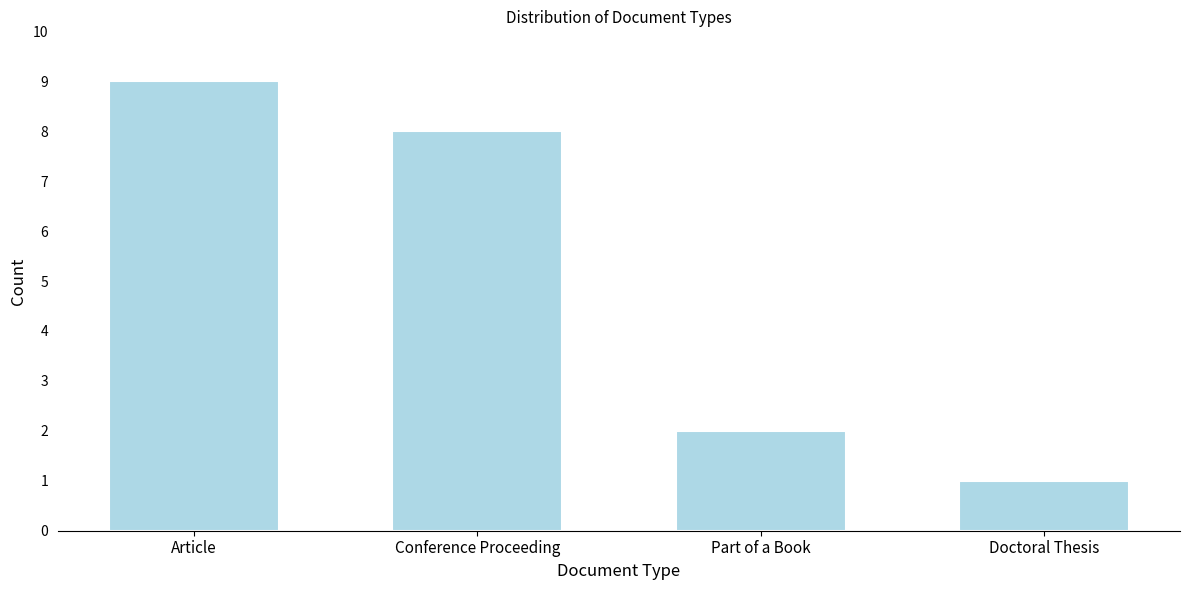

Reading left to right, extract all data points from this chart.

Article=9	Conference Proceeding=8	Part of a Book=2	Doctoral Thesis=1